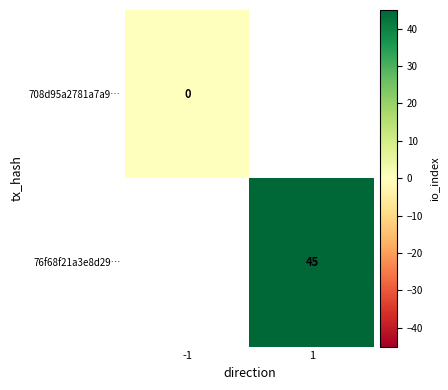

Is it true that 76f68f21a3e8d29… equals 45 at 1?

True